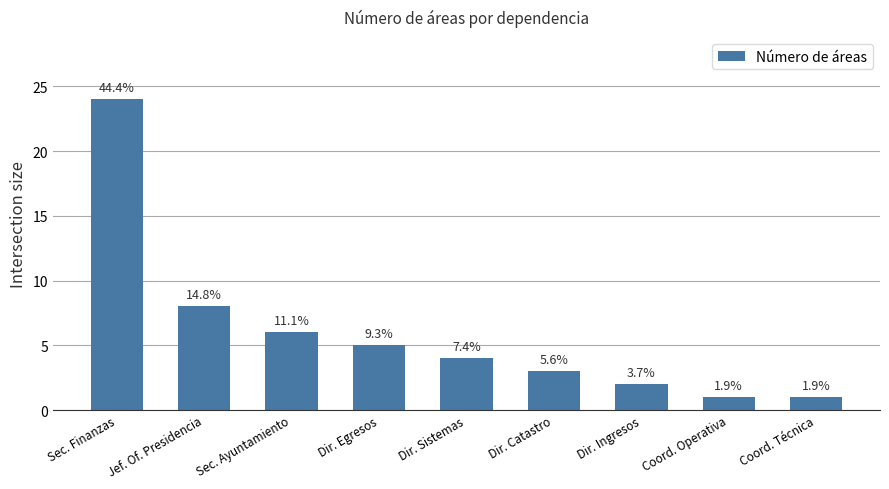

What is the difference between the values at Dir. Catastro and Sec. Ayuntamiento?

3